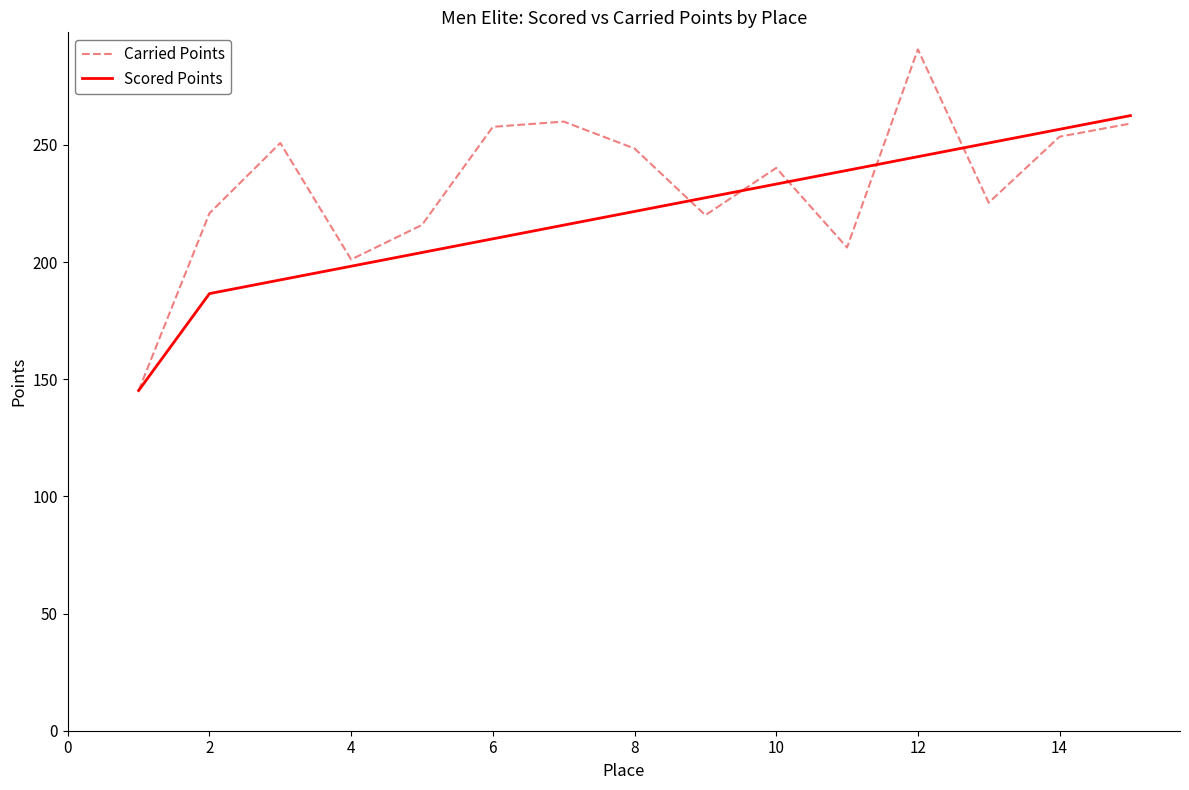

Count the number of data series in this chart.

2